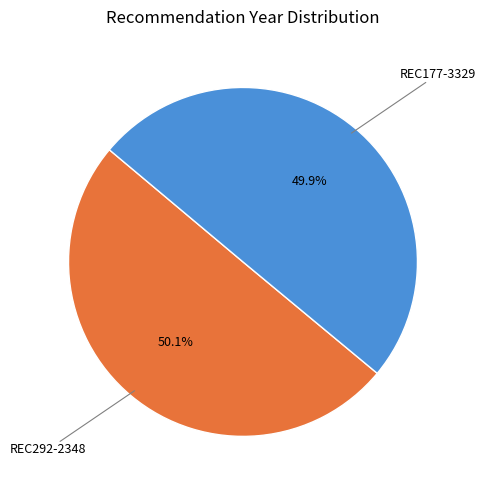

How many slices are in this pie chart?

2